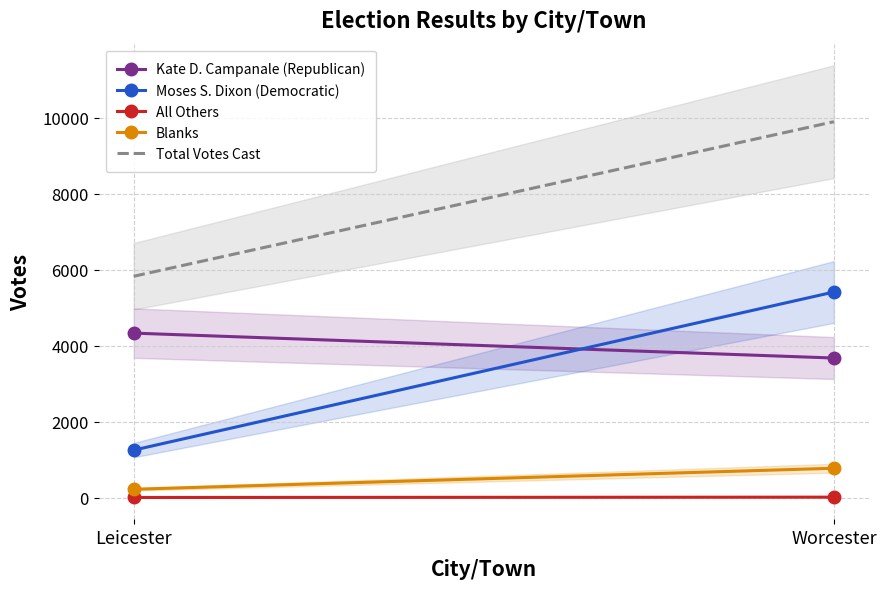

Between Leicester and Worcester, which is larger?

Leicester